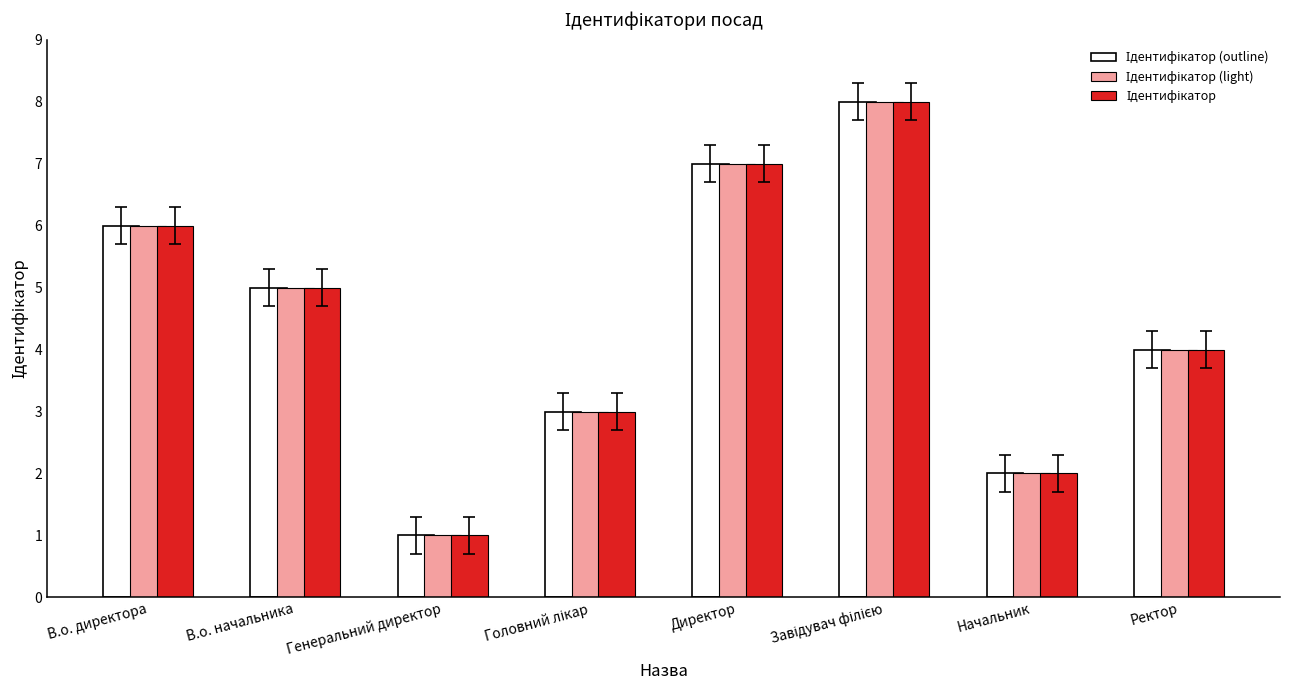

What is the label of the 3rd bar from the left?

Генеральний директор